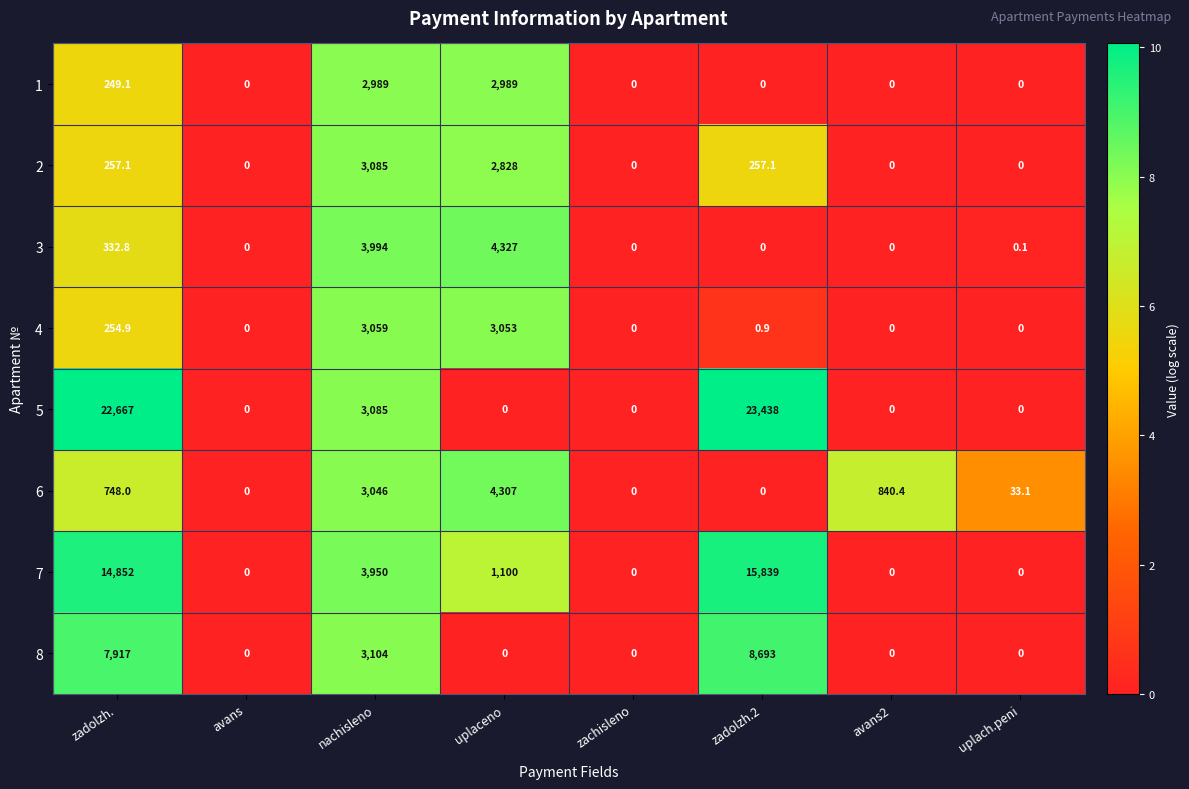

What is the maximum value shown in the chart?

23438.0